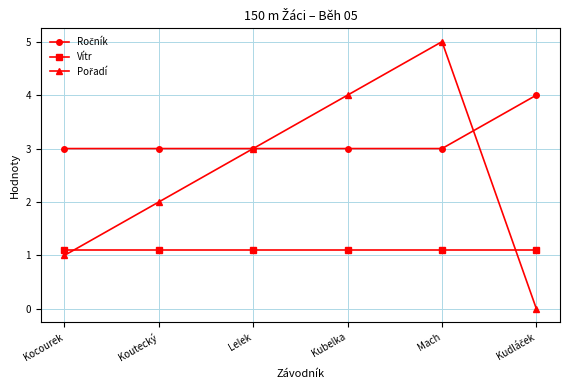

What is the maximum value for Vítr?

1.1